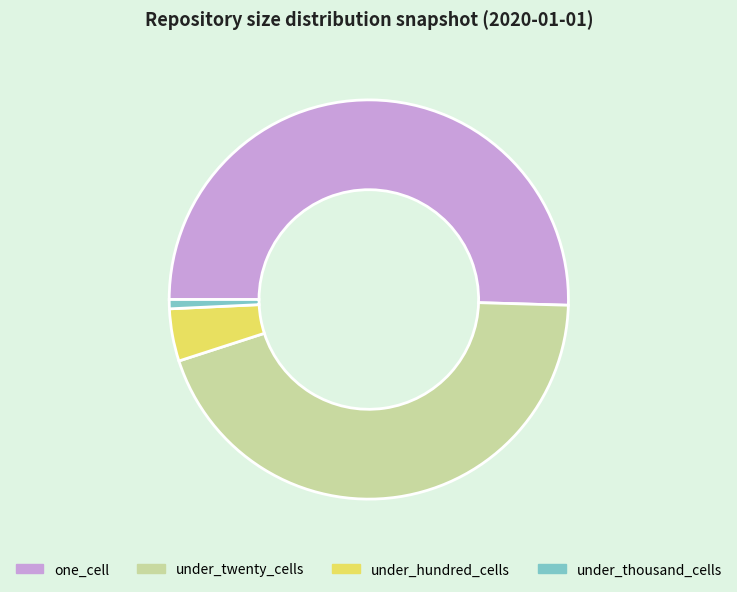

How many slices are in this pie chart?

4